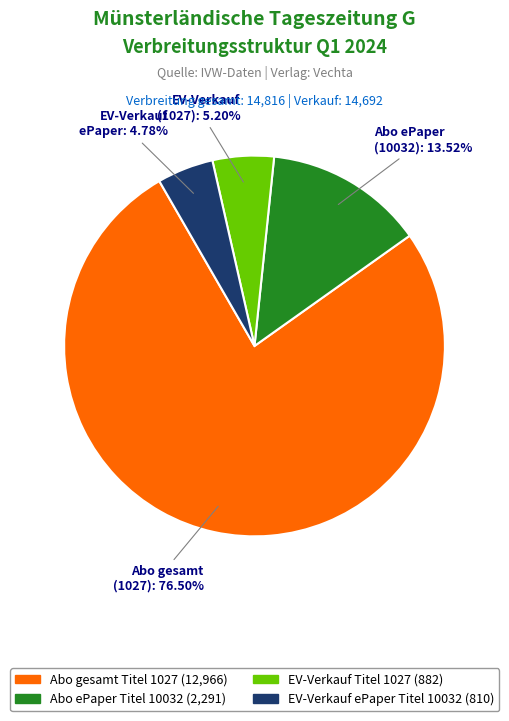

Is there a majority slice in this chart?

Yes